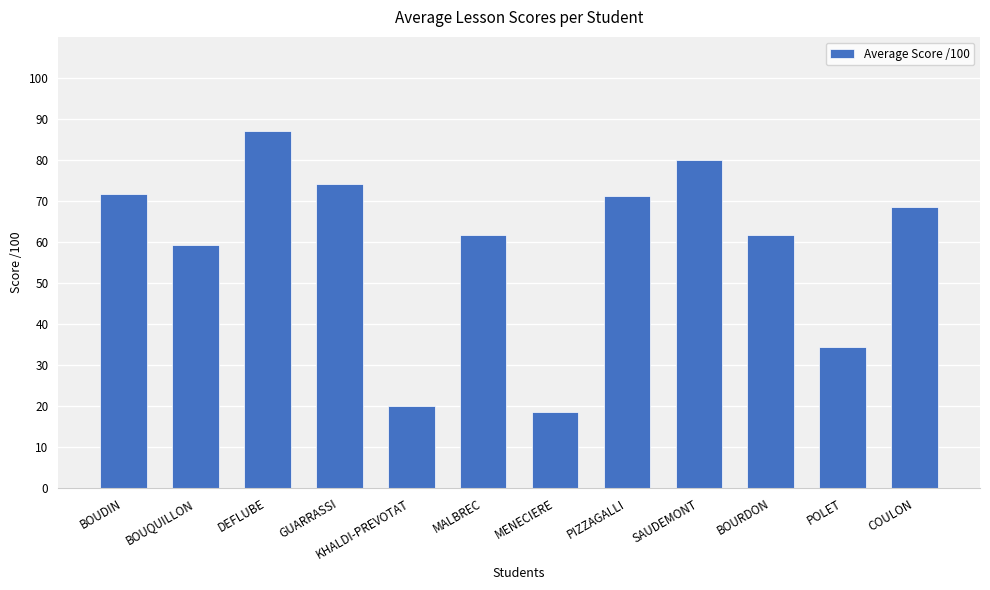

The chart shows a value of 33.8 at KHALDI-PREVOTAT. True or false?

False